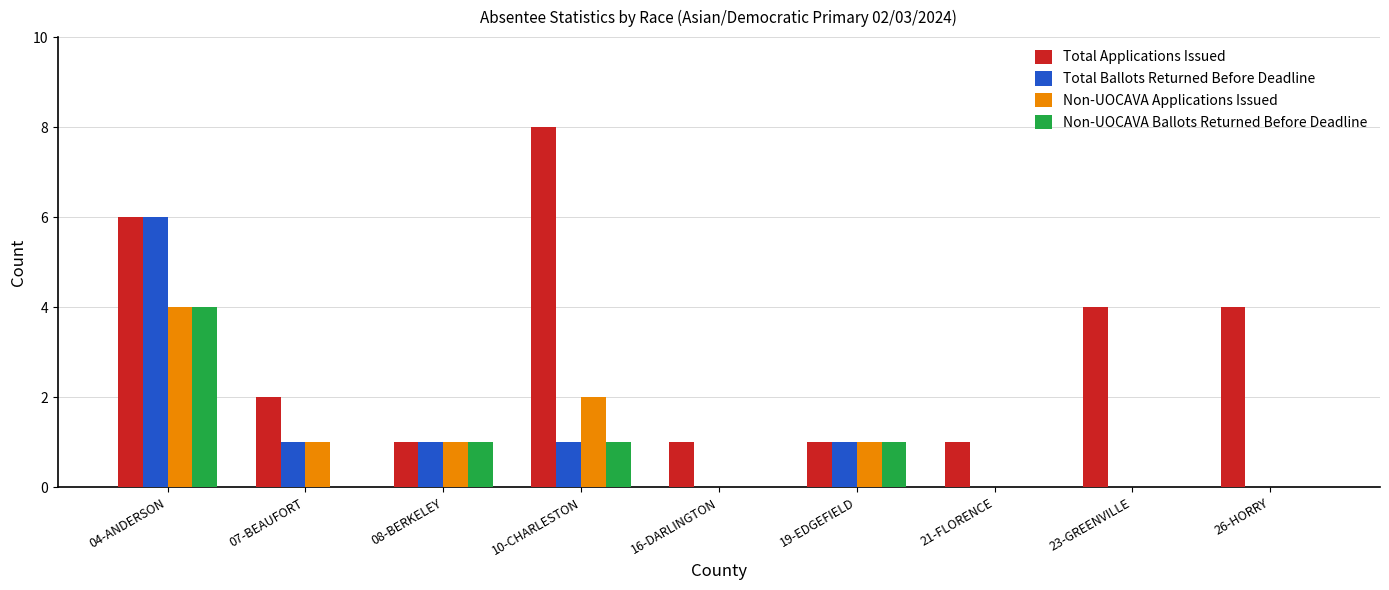

What is the sum of the Total Ballots Returned Before Deadline values at 21-FLORENCE and 07-BEAUFORT?

1